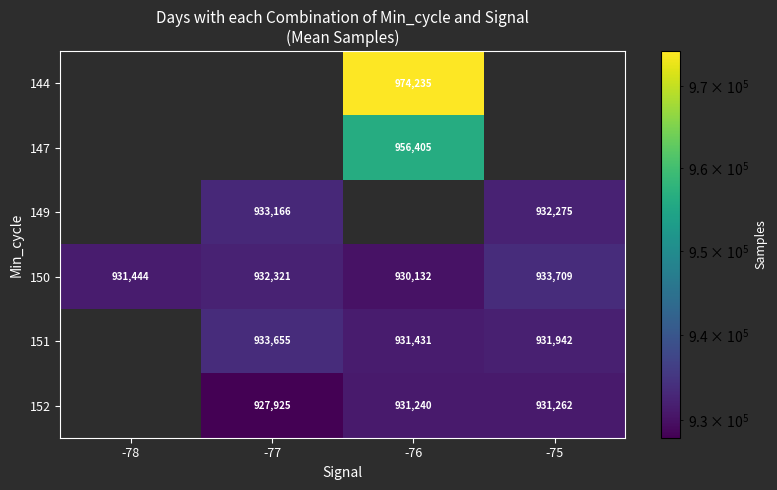

Which label corresponds to the smallest value in the chart?

-77